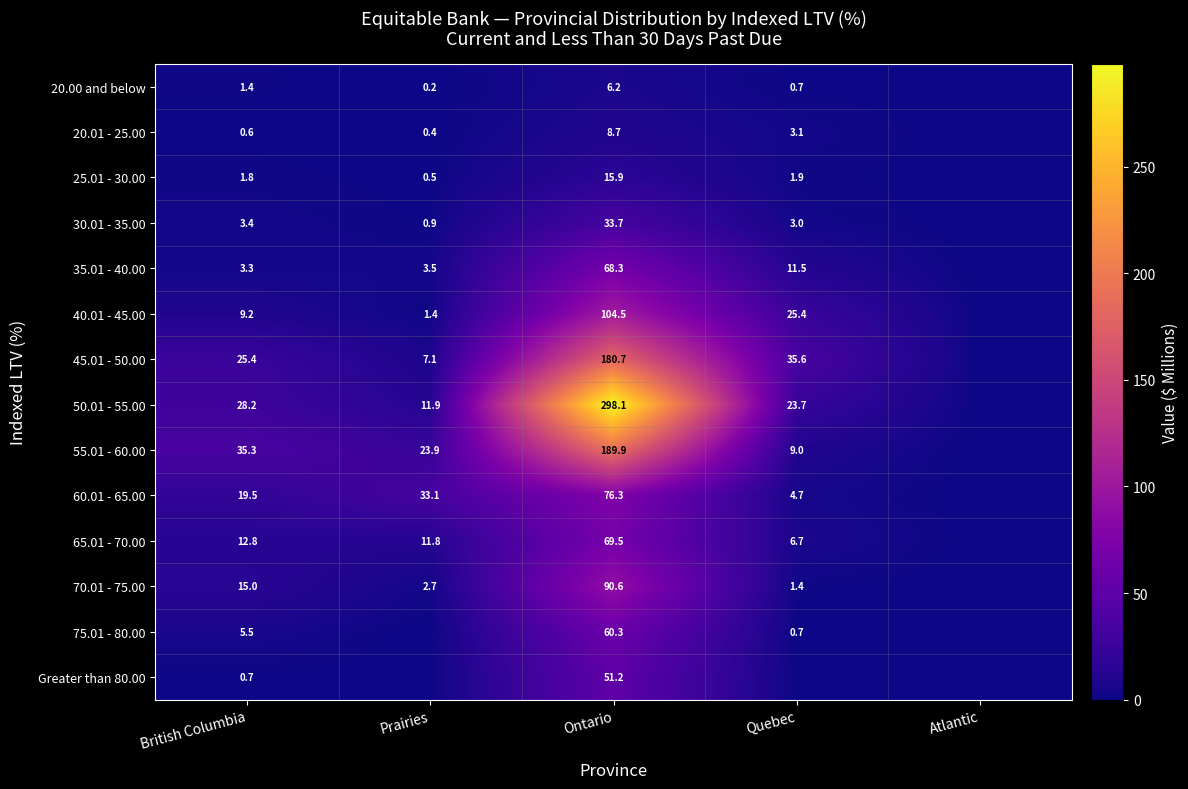

What is the total value across all series at Ontario?

1253.9